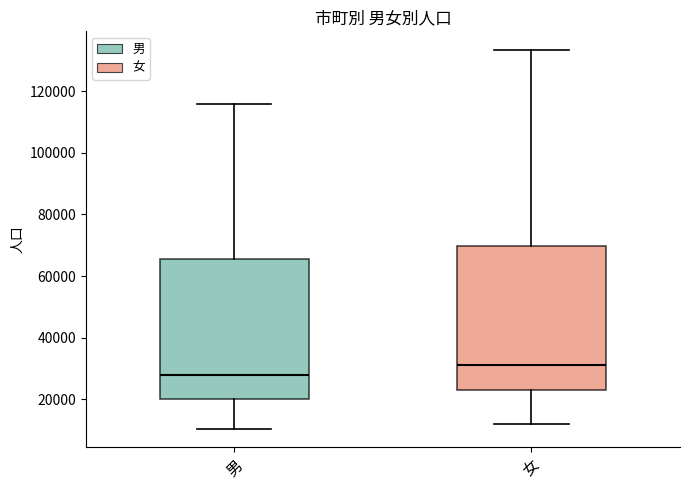

Which box's median line is the lowest?

男